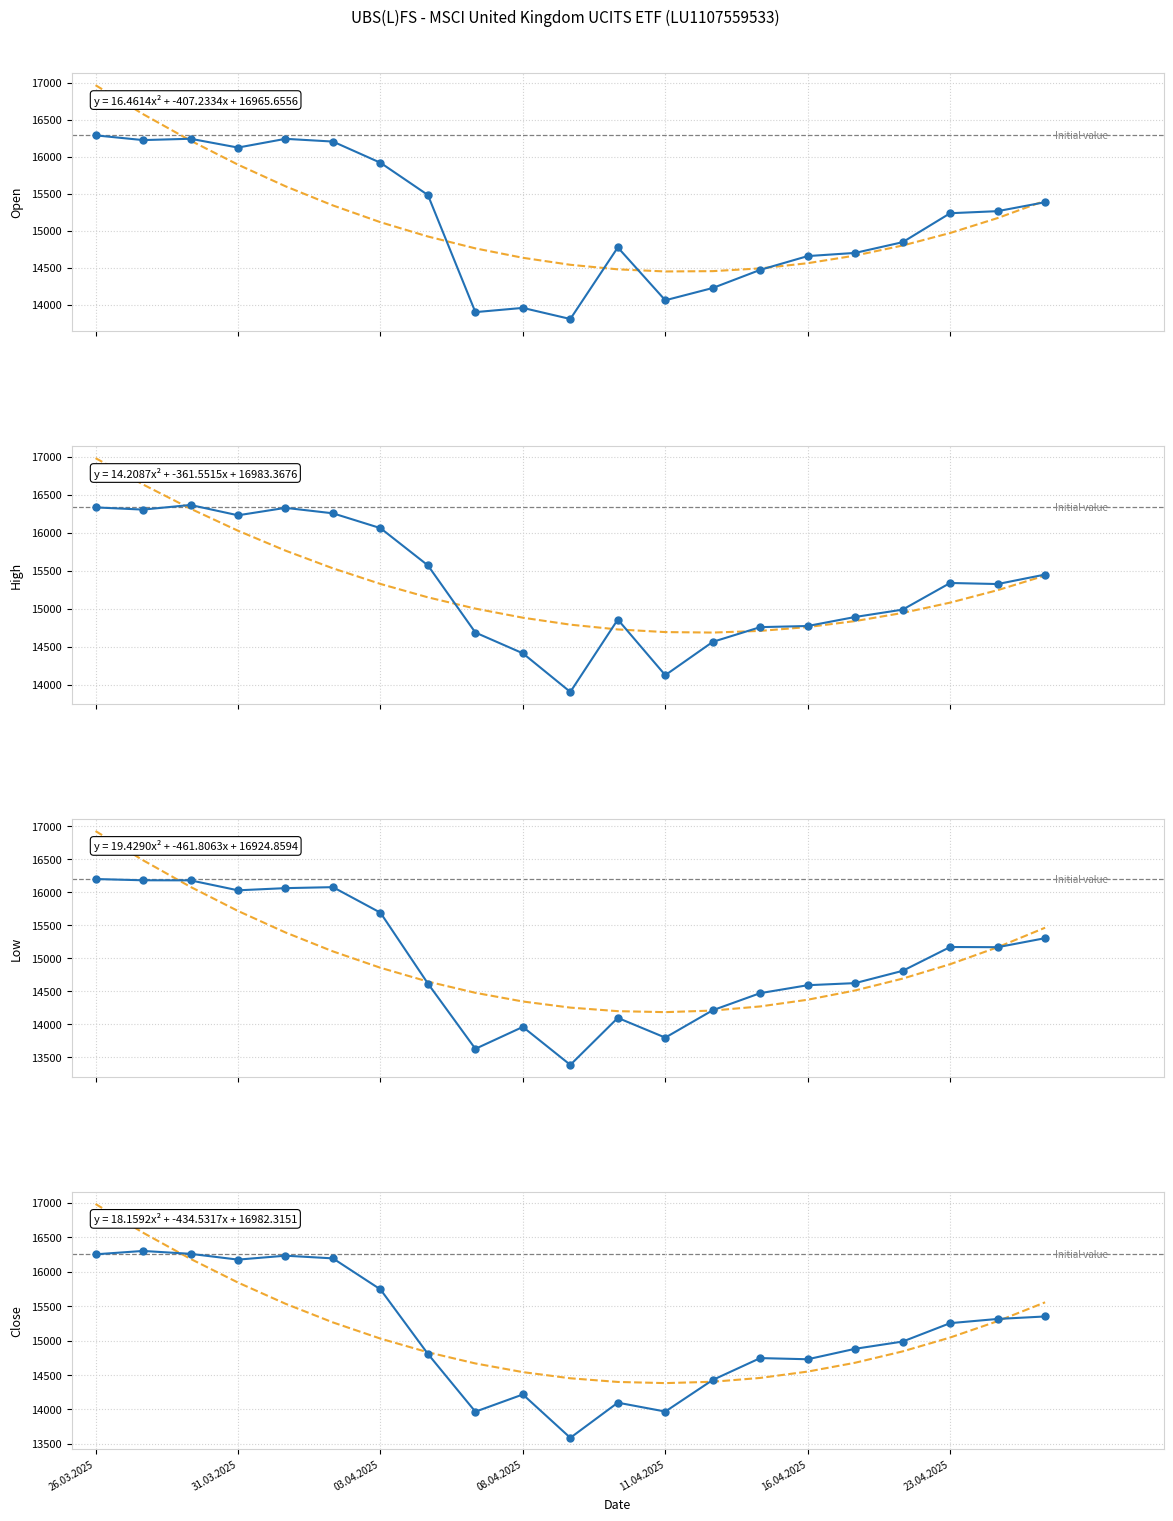

At 08.04.2025, list the series in order from smallest to largest.

Open, Low, Close, High